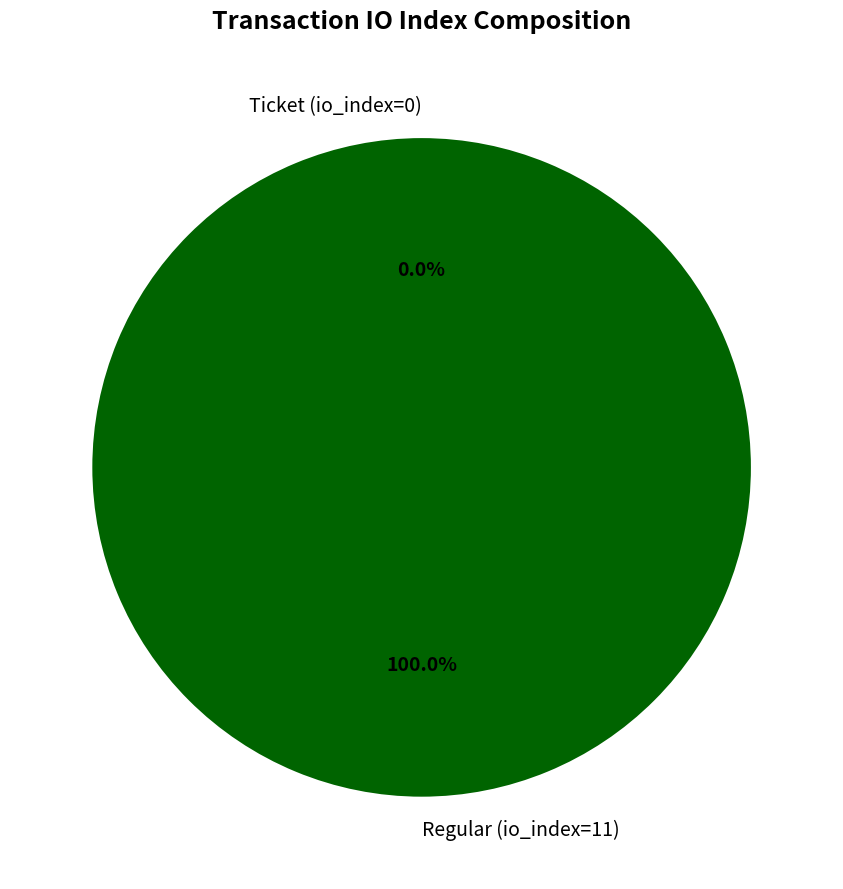

To the nearest percent, what portion does Regular (io_index=11) represent?

100%